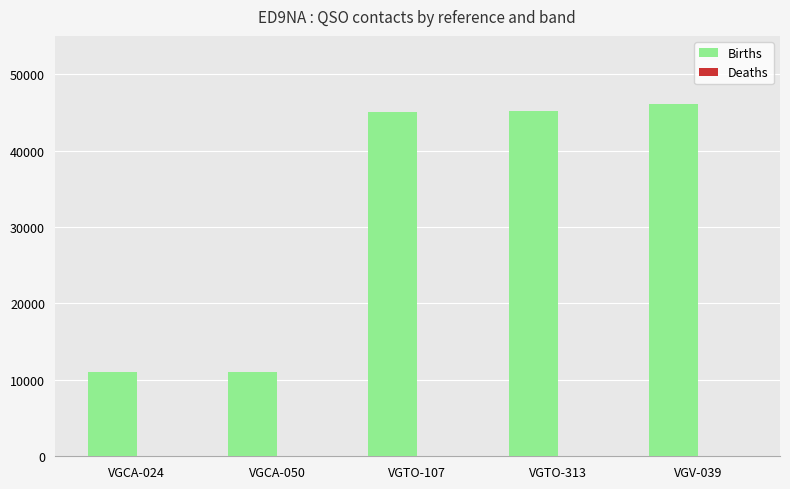

Between VGCA-024 and VGTO-313, which series saw the biggest shift?

Births